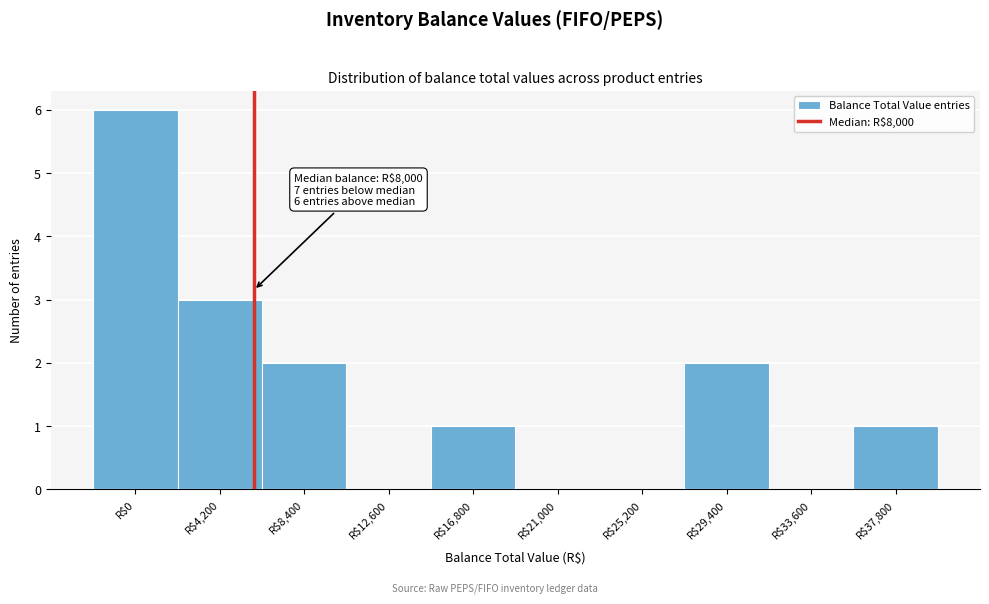

Which label corresponds to the largest value in the chart?

R$0